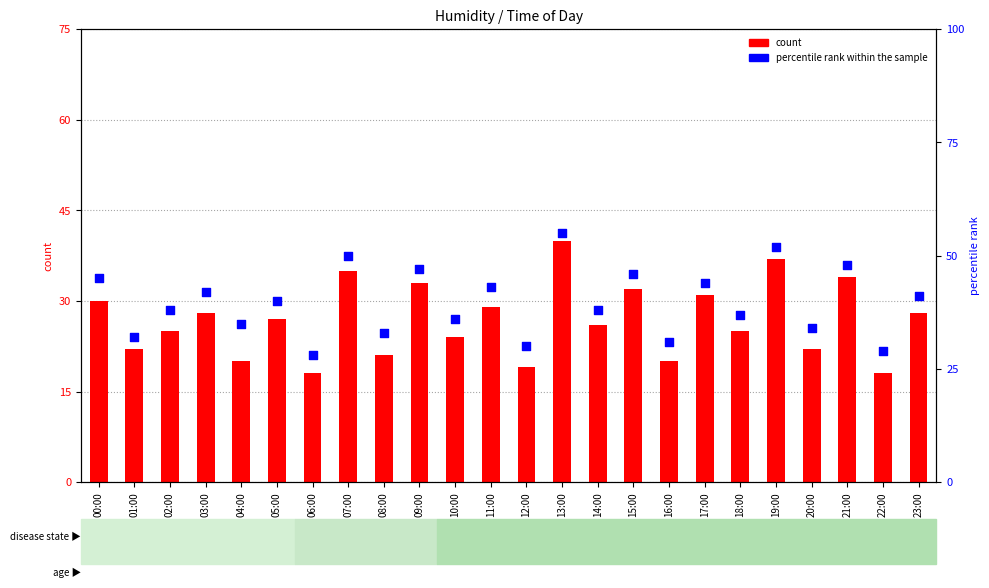

Which series has the largest total across all categories?

percentile rank within the sample